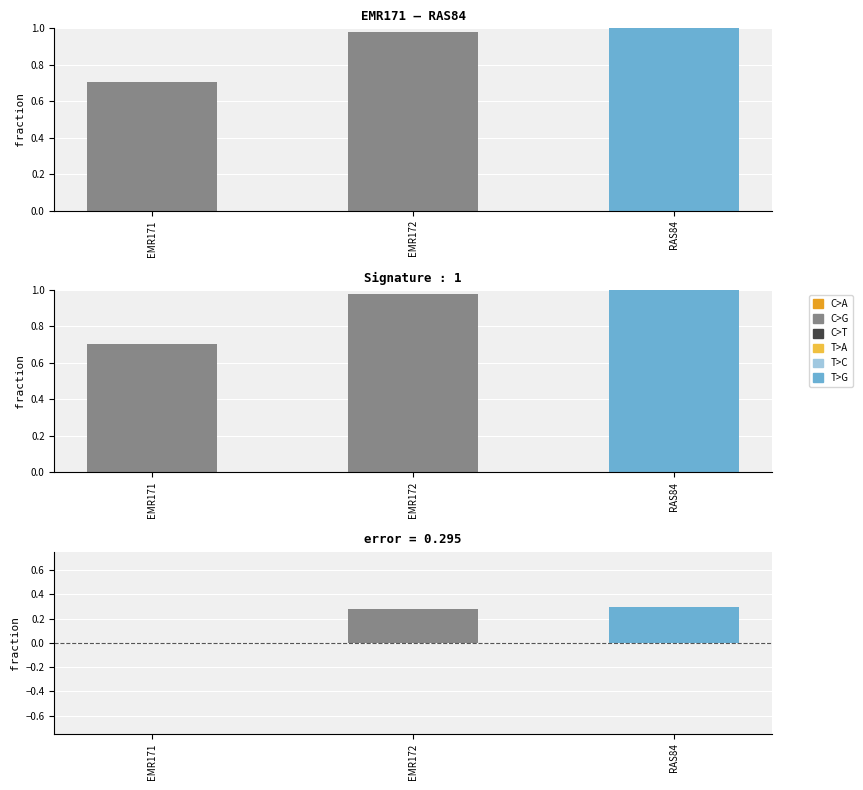

What is the total value across all series at EMR171?

0.7